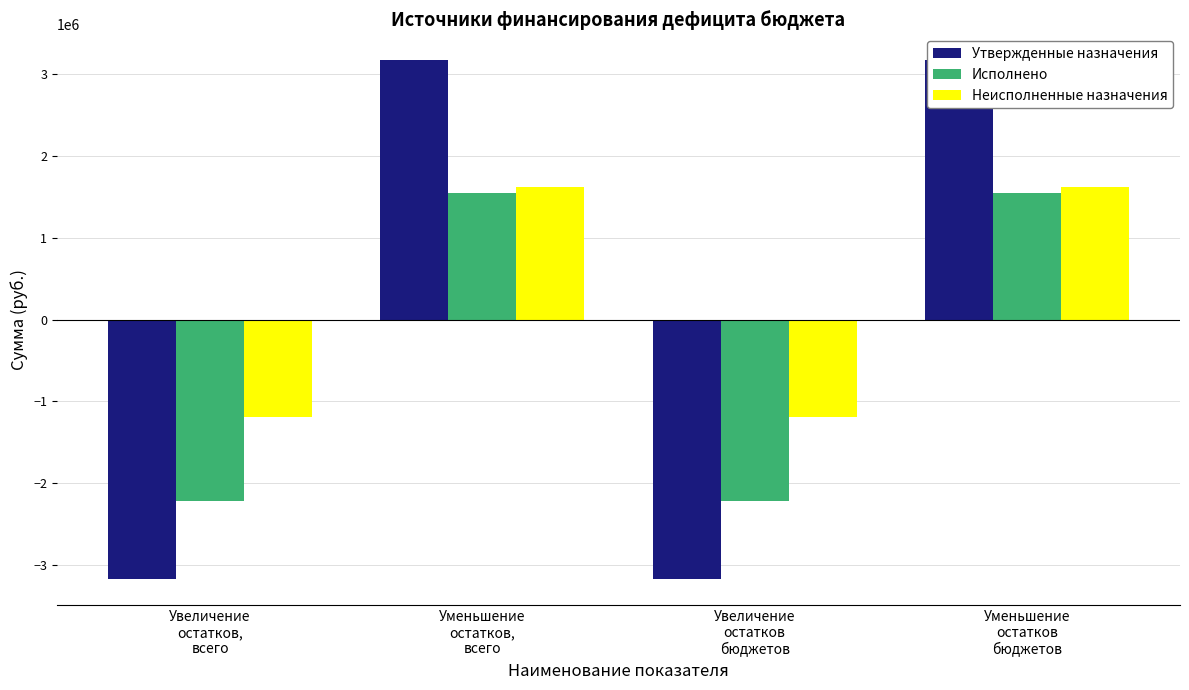

How many data points in Исполнено are less than 1546219?

2